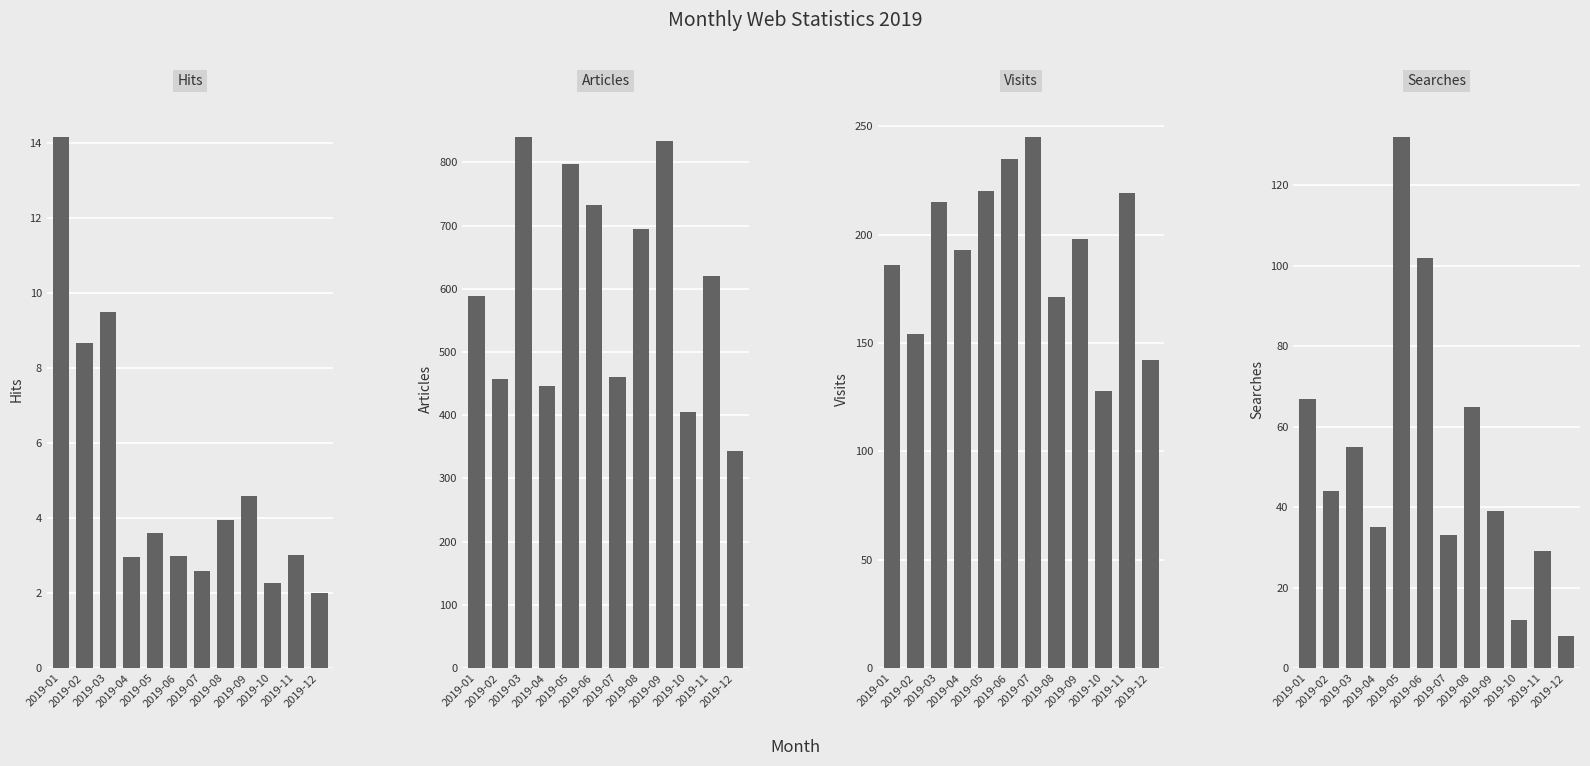

What is the difference between the second highest and minimum values in the Hits series?

7.5